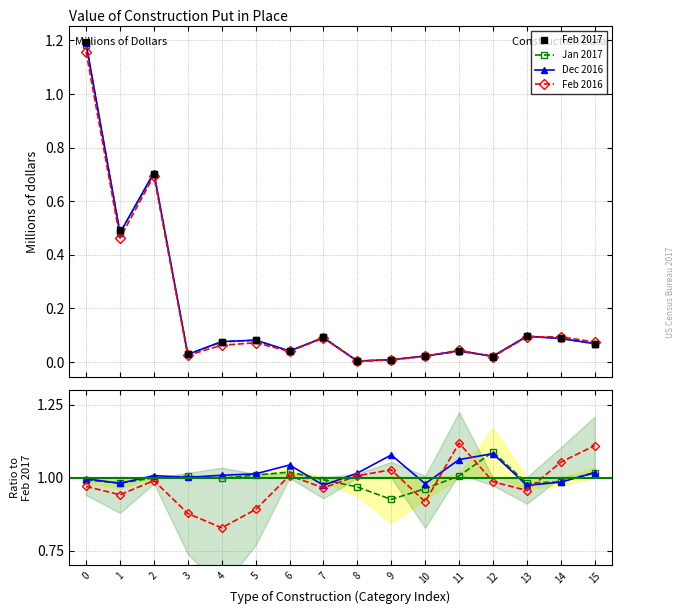

What is the value of the Jan 2017 point at the 3rd from the left?

0.7